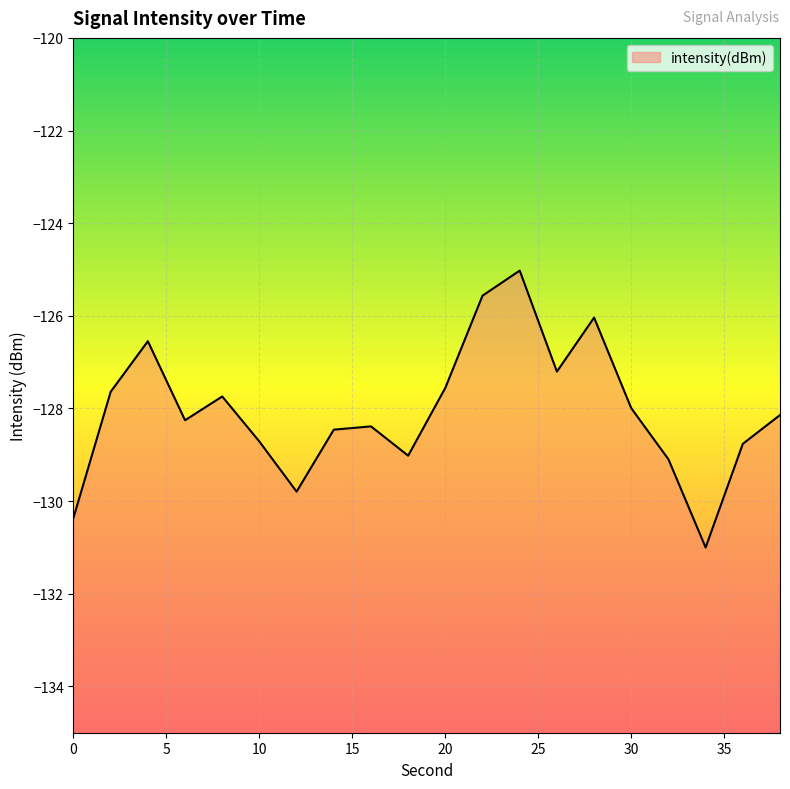

At which category does the chart reach its peak across all series?

24